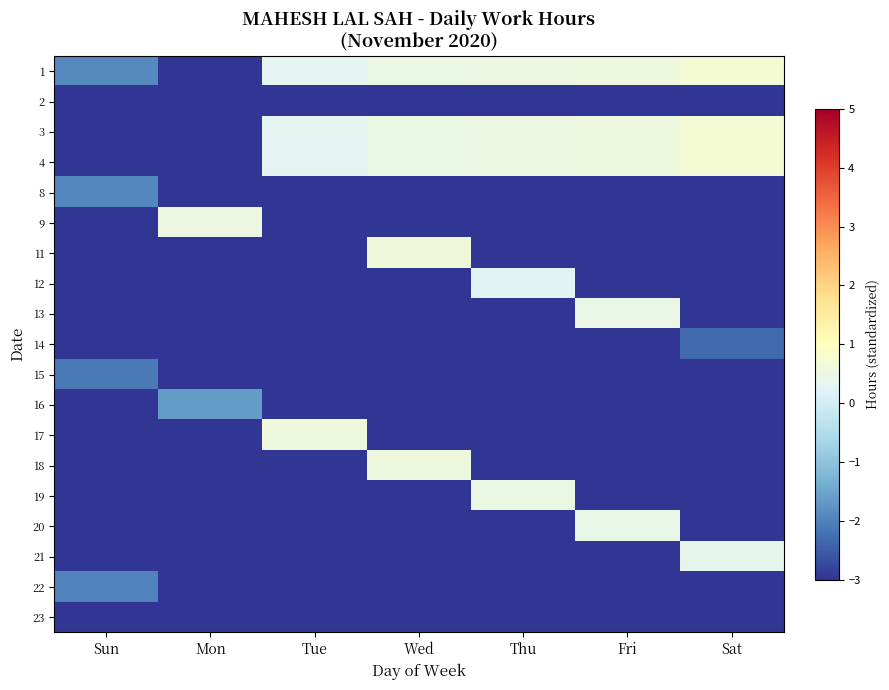

What is the total value across all series at Sun?

-52.9